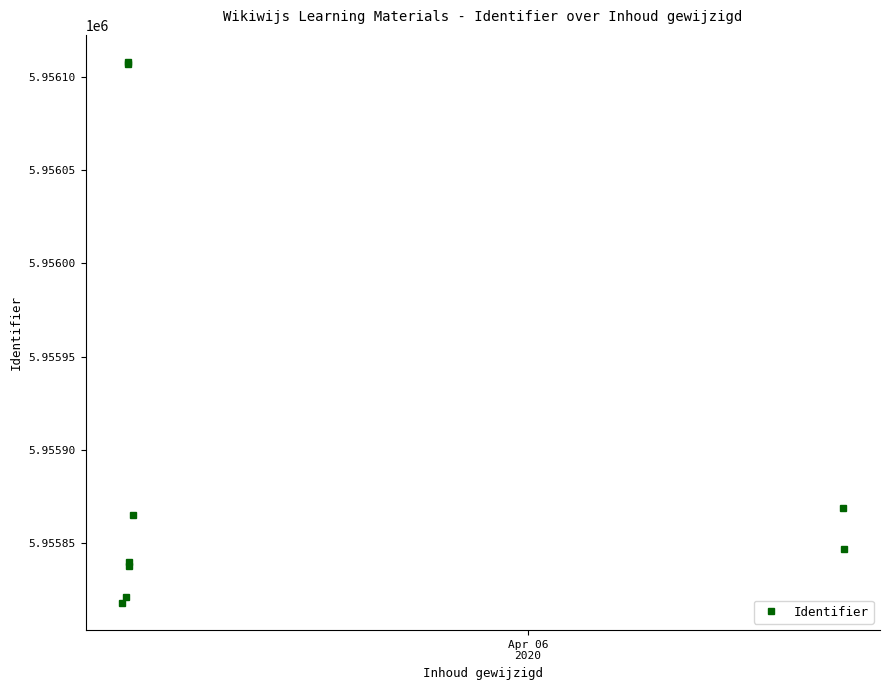

What is the sum of all values?

53603113